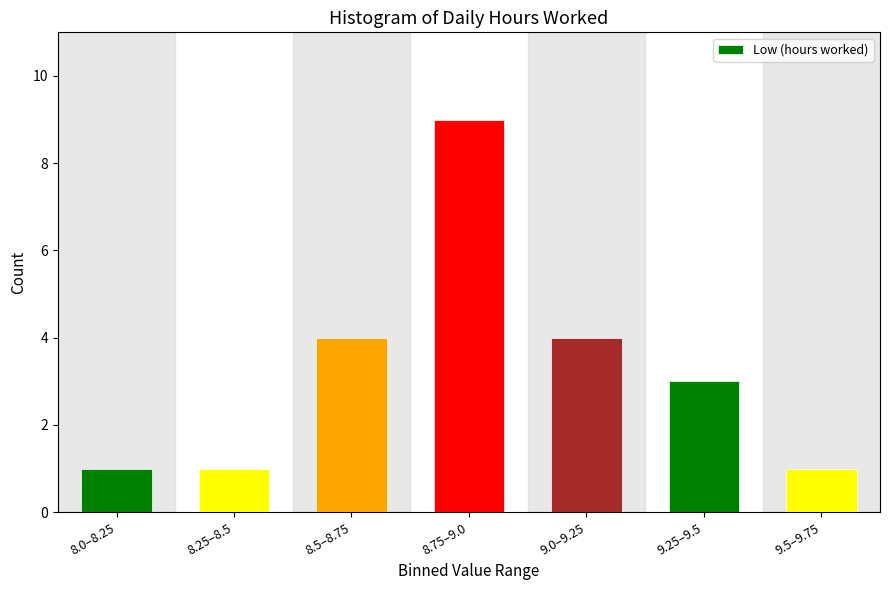

Reading left to right, transcribe all the data shown in this chart.

8.0–8.25=1	8.25–8.5=1	8.5–8.75=4	8.75–9.0=9	9.0–9.25=4	9.25–9.5=3	9.5–9.75=1